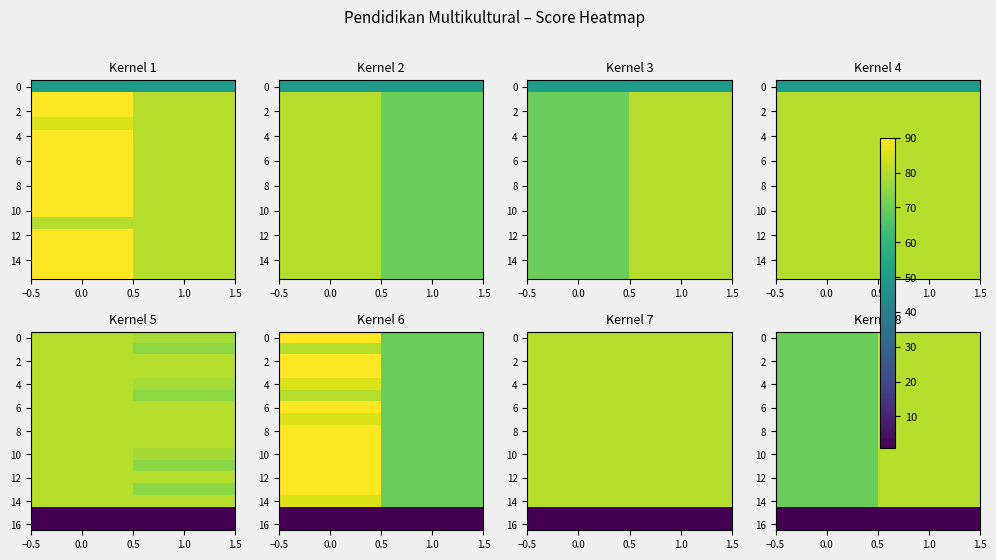

What value does the 16 series have at 1.0?

1